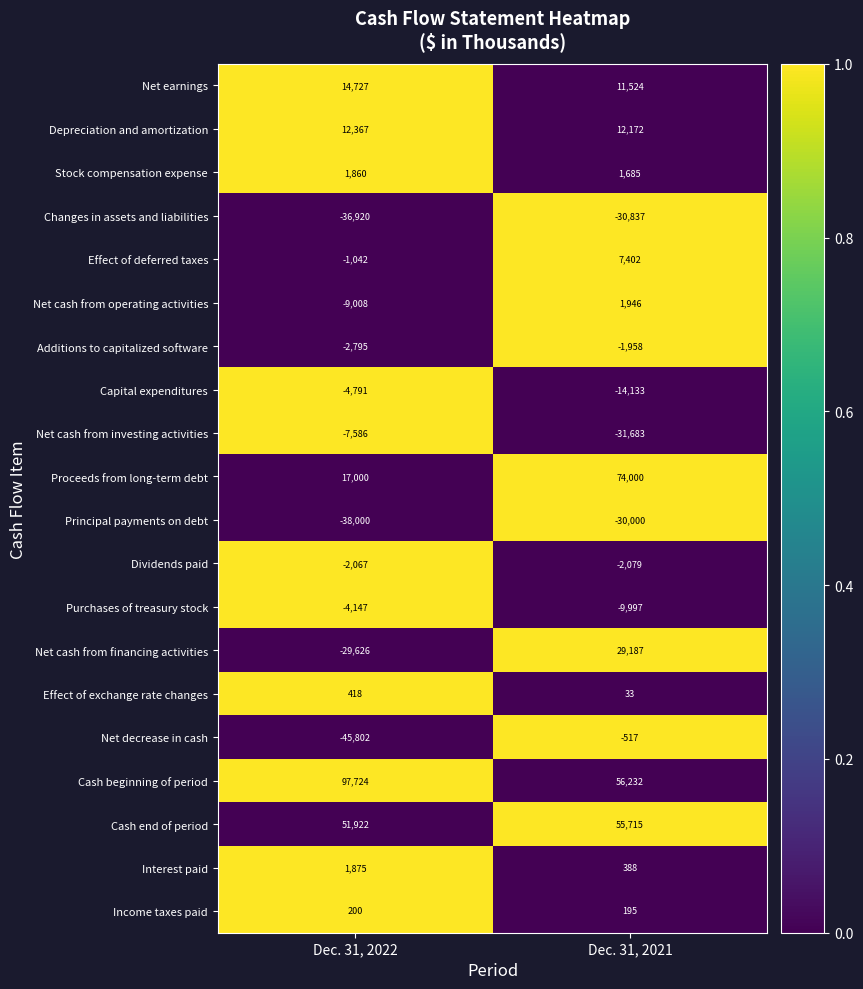

What is the difference between the Net cash from operating activities values at Dec. 31, 2022 and Dec. 31, 2021?

10954